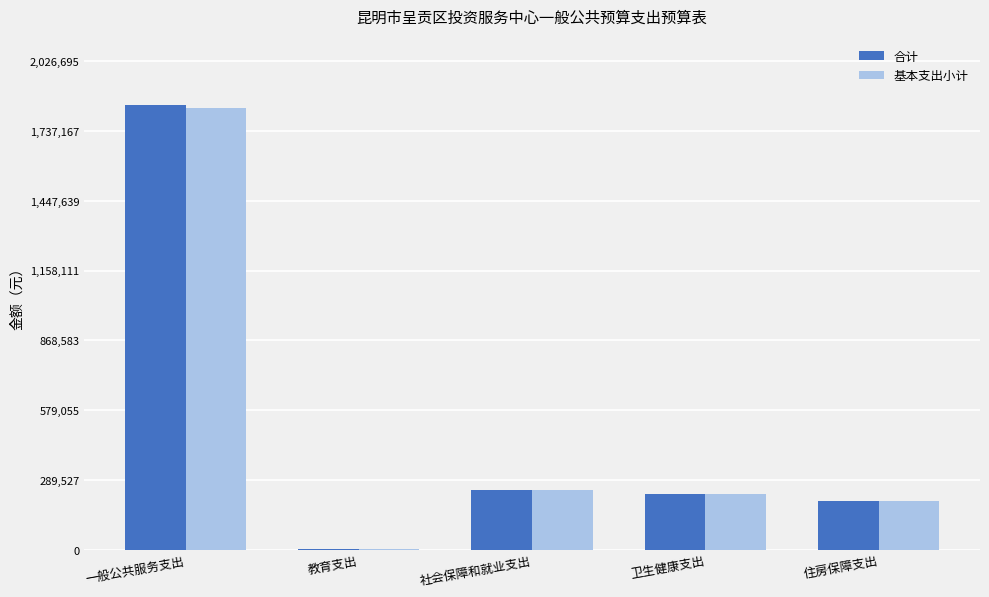

What is the difference between the 基本支出小计 values at 一般公共服务支出 and 教育支出?

1828850.9